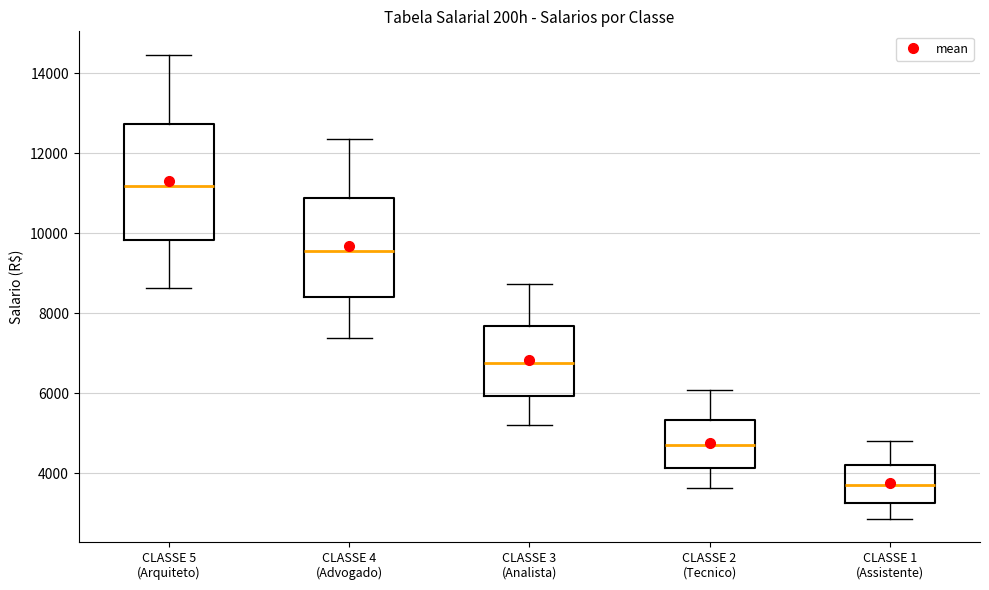

Where is the upper edge of the box for CLASSE 5 (Arquiteto) on the y-axis? The values are not printed on the chart, so give them approximately, as read against the axis.

12800